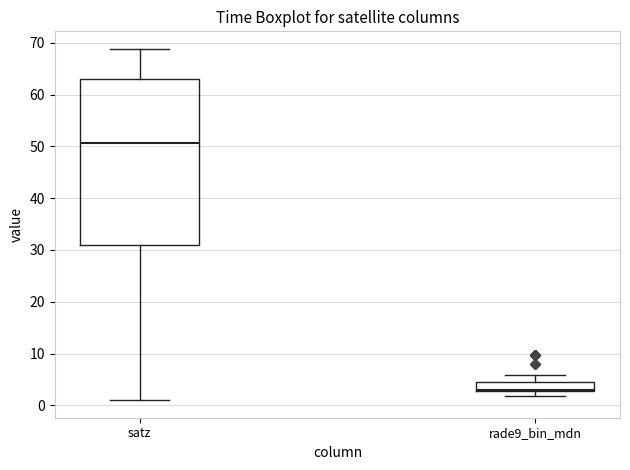

Which box has the highest median line?

satz